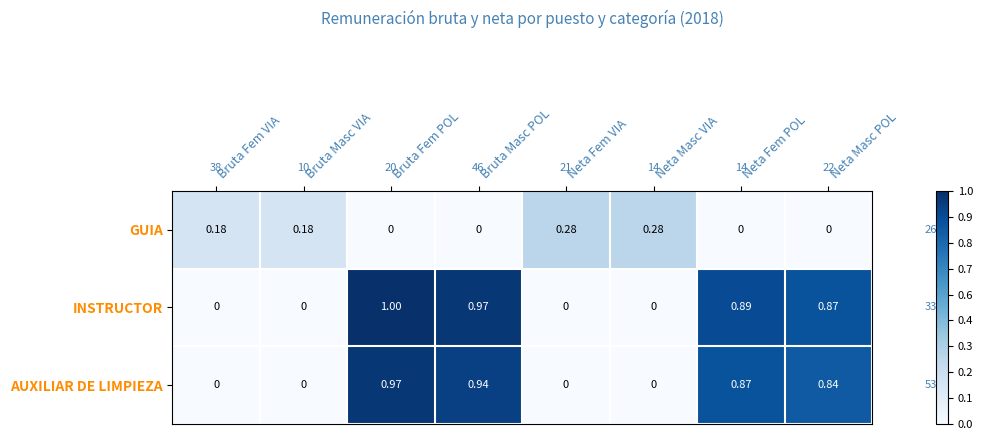

Between Neta Masc VIA and Neta Masc POL, which series saw the biggest shift?

INSTRUCTOR